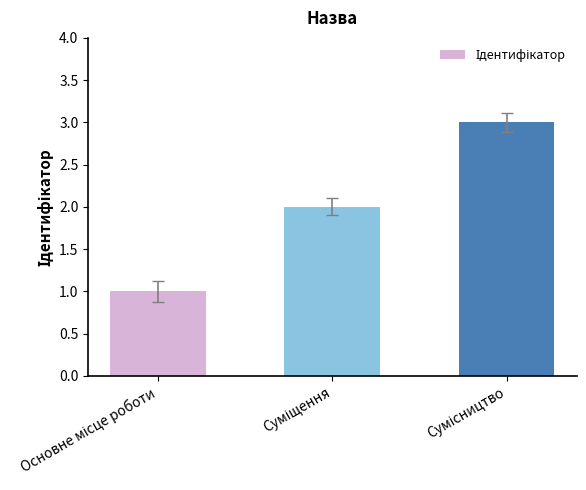

How many values are between 1 and 3?

3